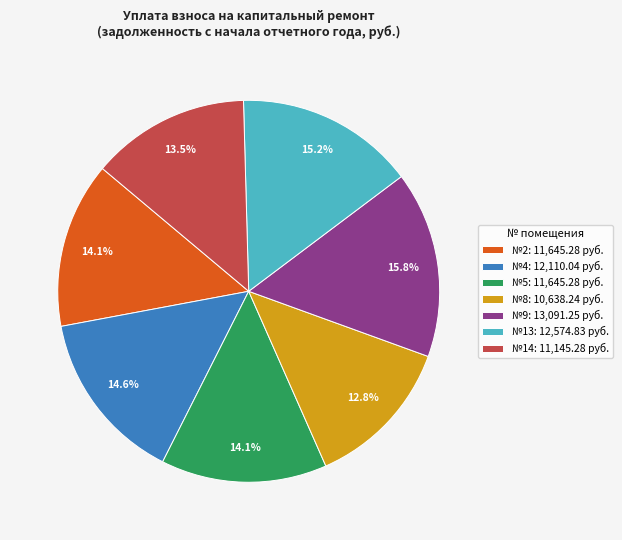

Which has a higher value, №5: 11,645.28 руб. or №9: 13,091.25 руб.?

№9: 13,091.25 руб.